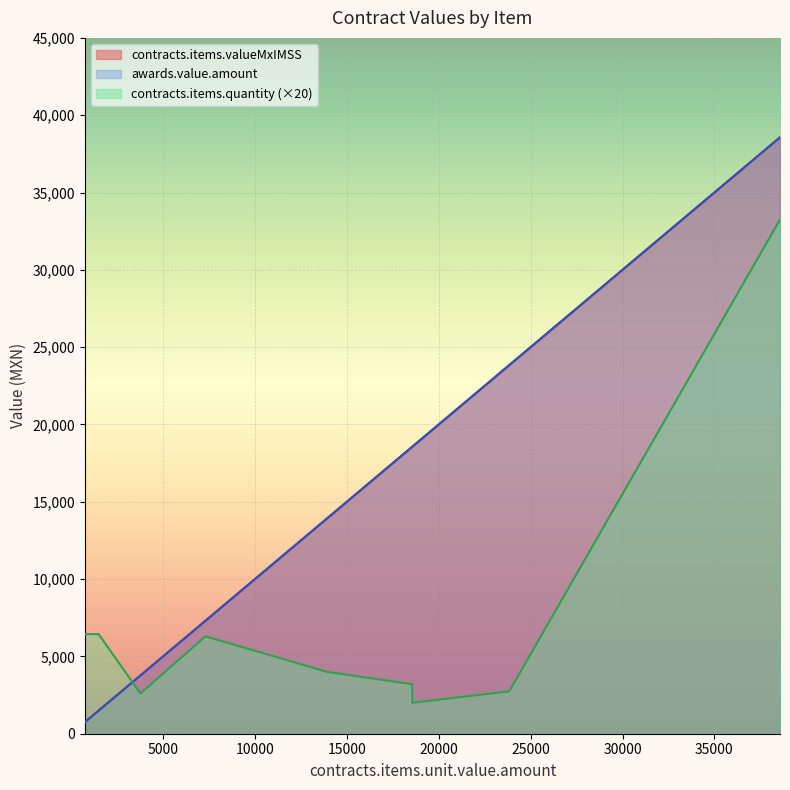

True or false: awards.value.amount has more than 2 interior local peaks.

False